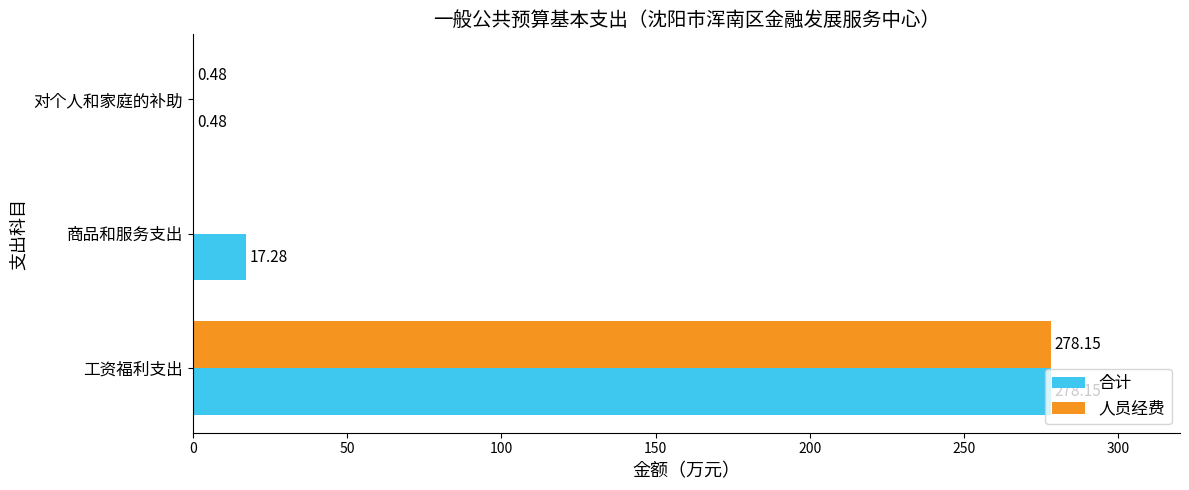

Which series changed the most between 商品和服务支出 and 对个人和家庭的补助?

合计